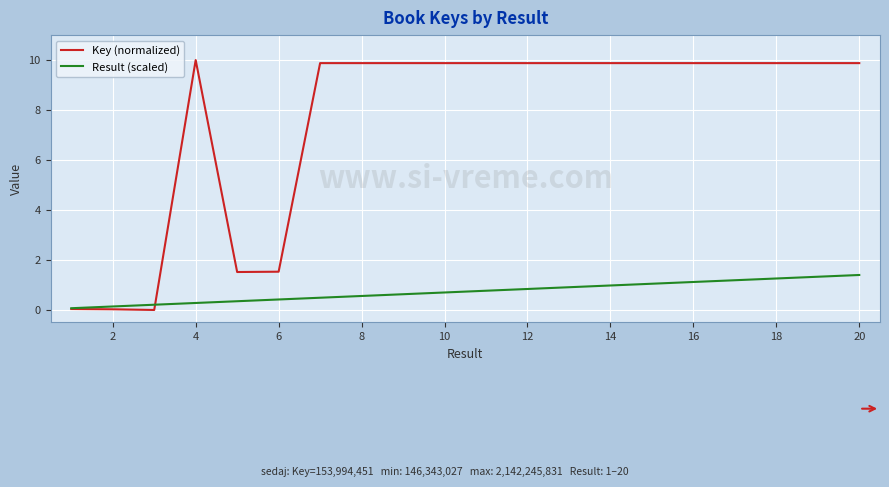

Does the chart have visible grid lines?

Yes